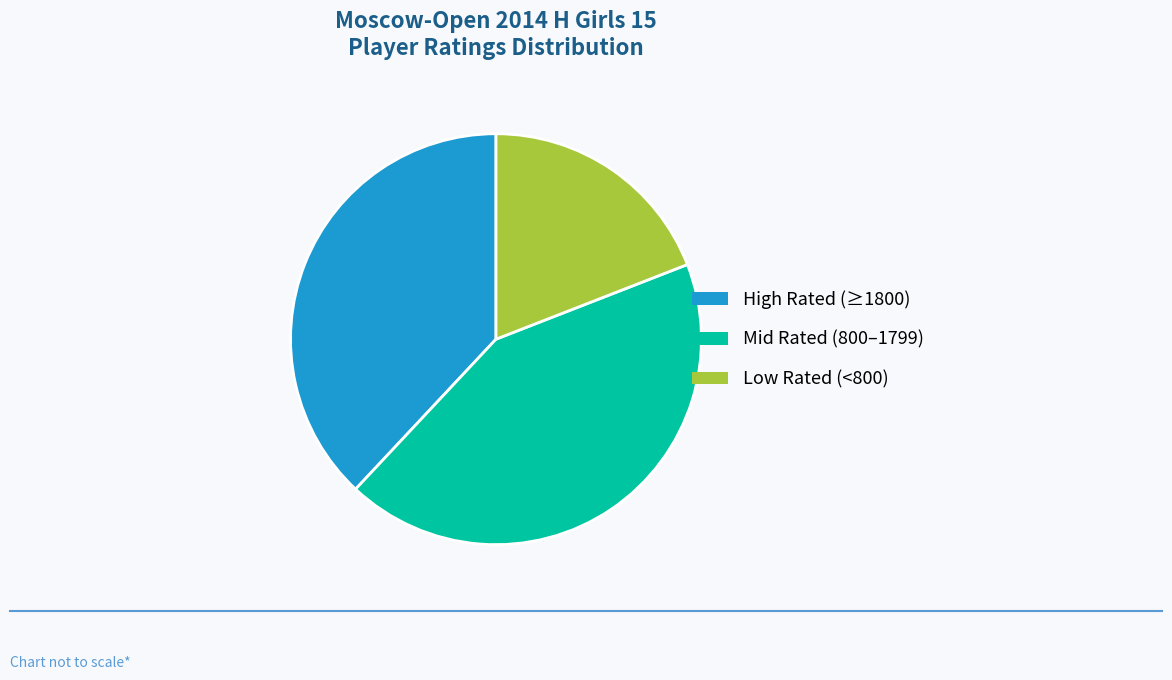

Is there any slice that represents more than half of the pie?

No